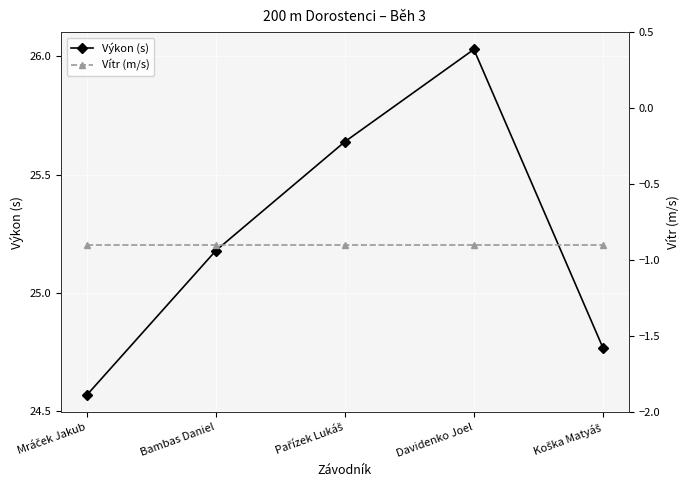

Is this an area chart (filled region under the line)?

No